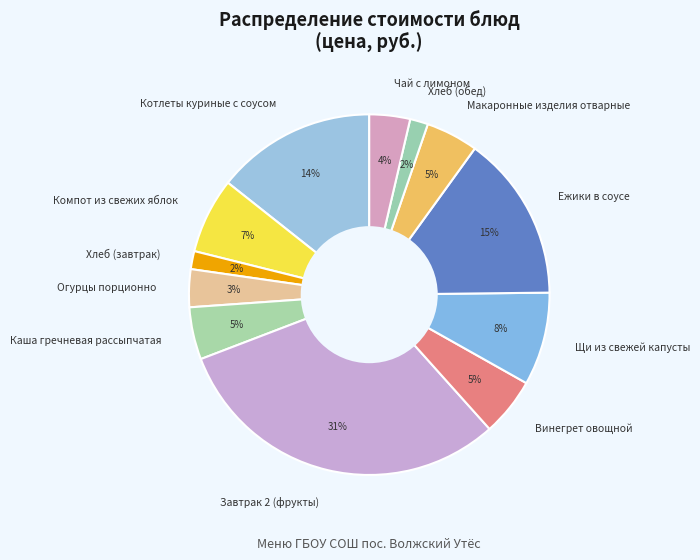

How many slices are in this pie chart?

12